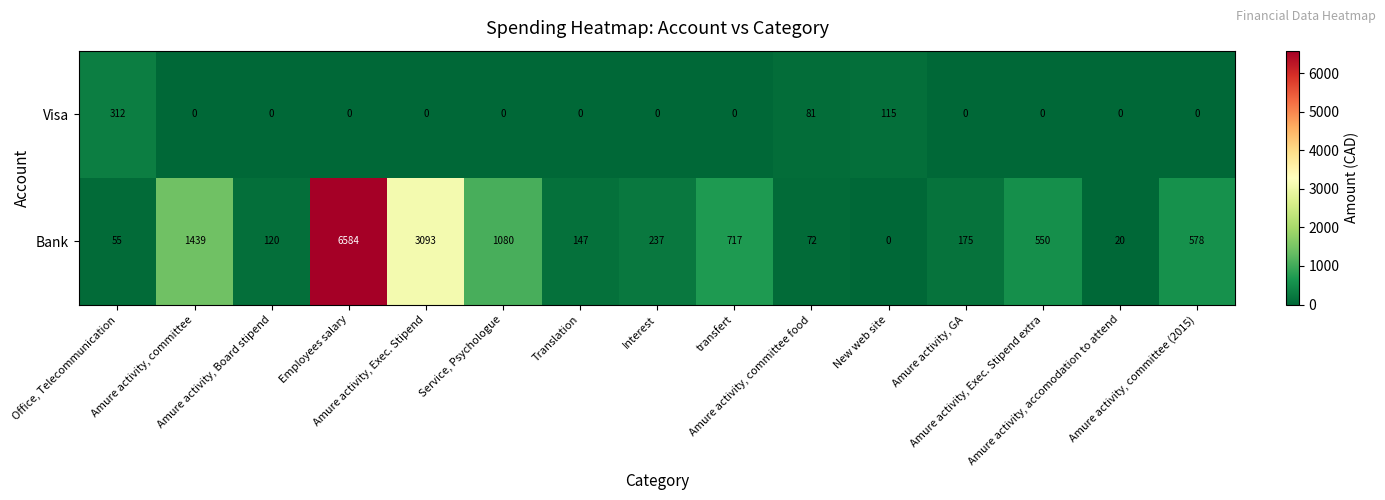

Which series has the widest spread of values?

Bank